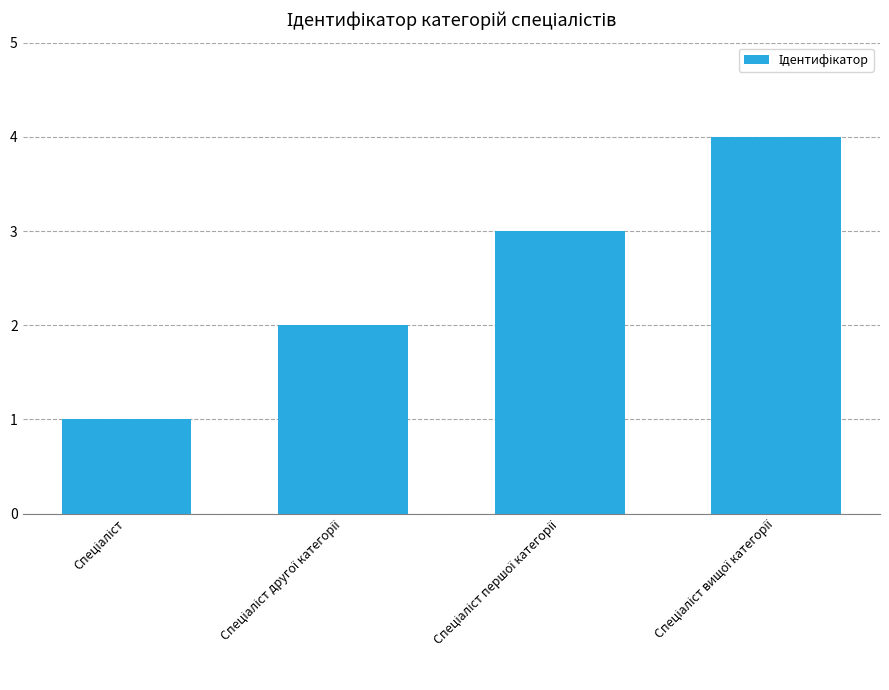

What is the greatest value displayed?

4